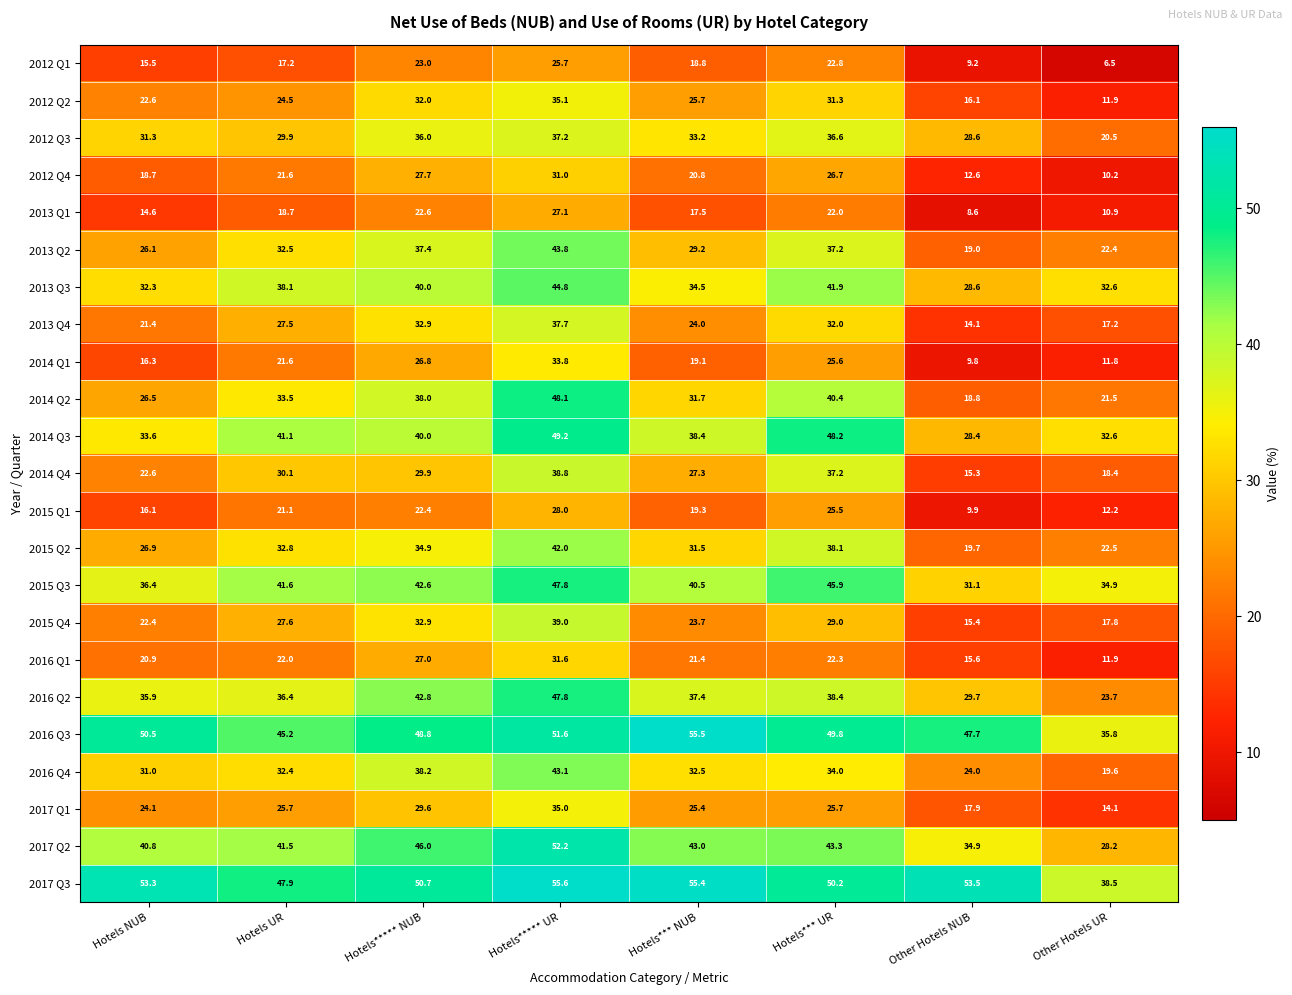

What is the difference between the maximum and minimum values in the 2013 Q2 series?

24.8